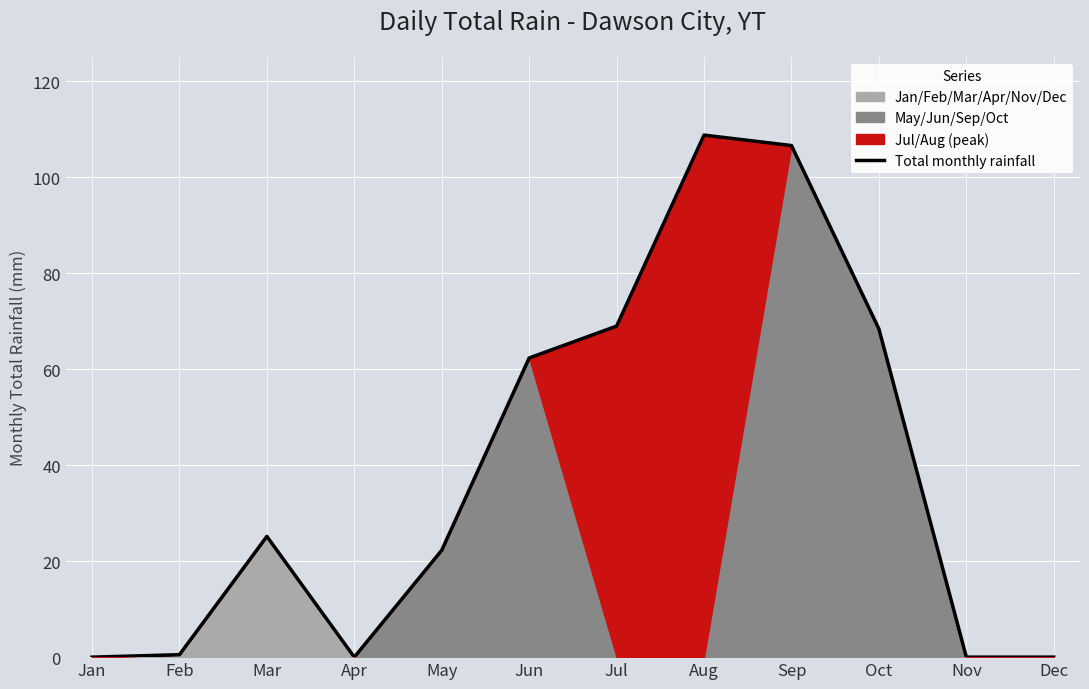

What is the change in value from Feb to Aug?

+108.2